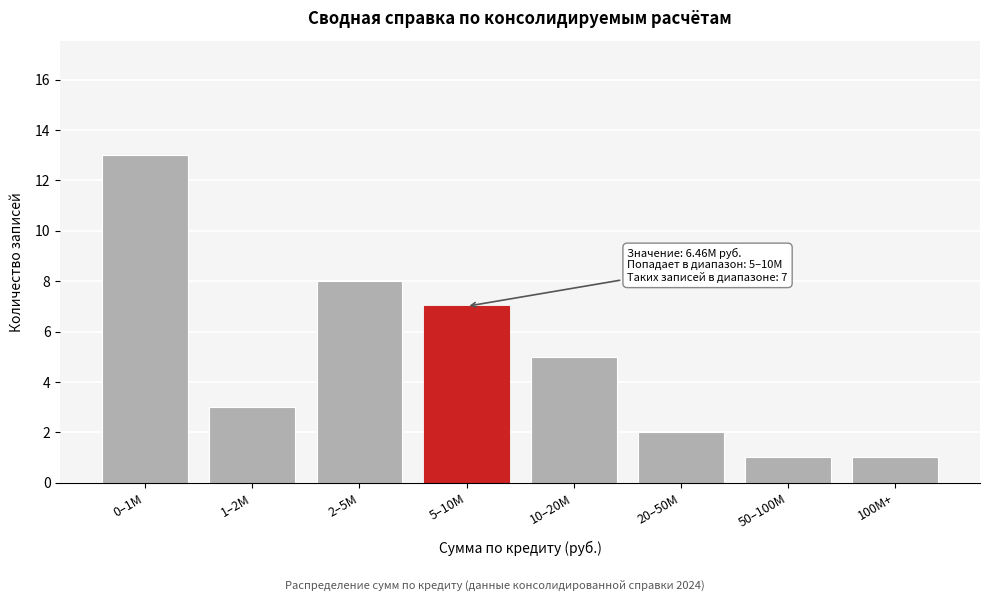

Reading left to right, extract all data points from this chart.

0–1M=13	1–2M=3	2–5M=8	5–10M=7	10–20M=5	20–50M=2	50–100M=1	100M+=1